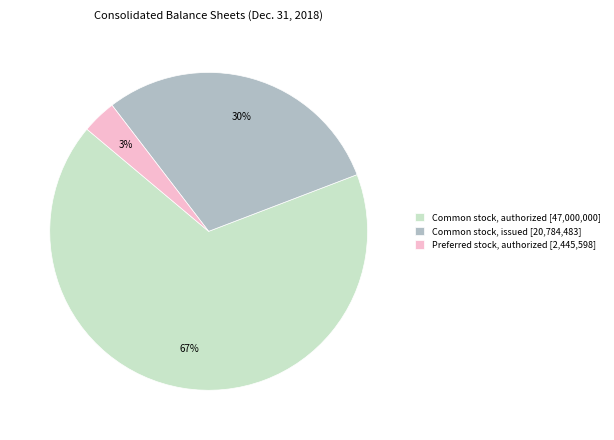

To the nearest percent, what portion does Preferred stock, authorized [2,445,598] represent?

3%